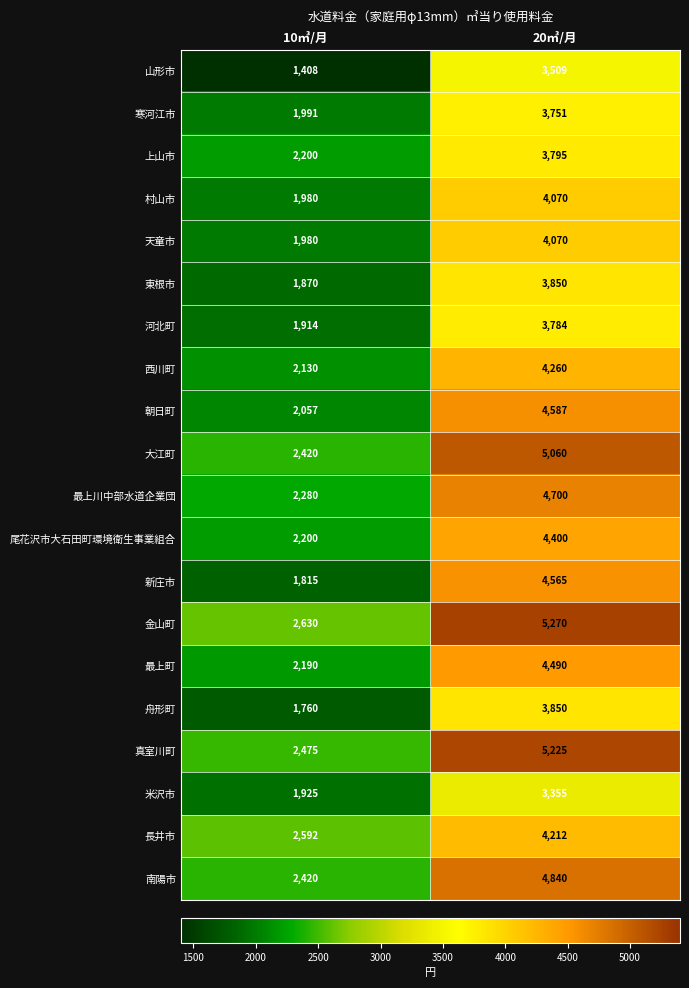

Rank the categories by 天童市 value from highest to lowest.

20㎥/月, 10㎥/月